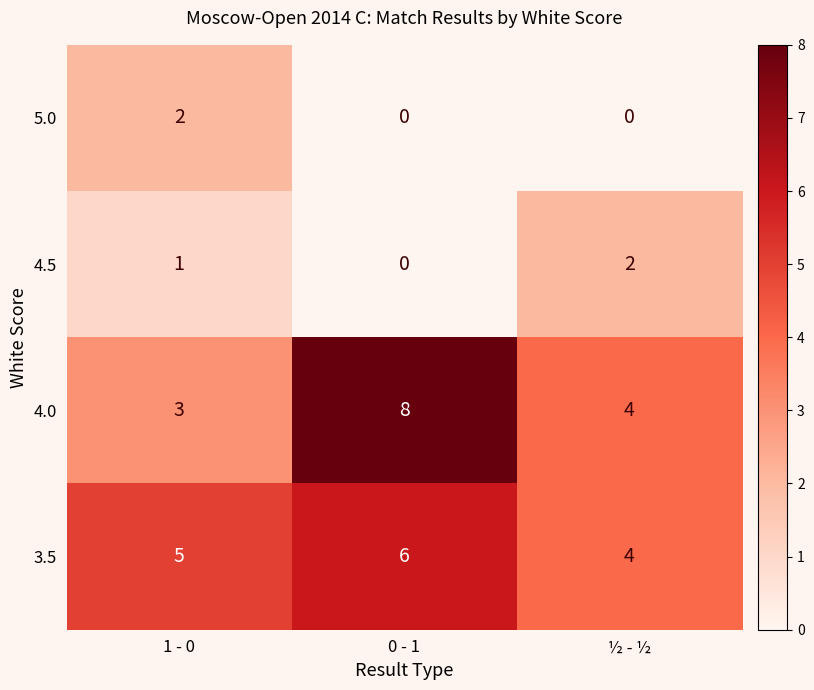

Reading left to right, list all the values displayed in this chart.

5.0: 1 - 0=2	0 - 1=0	½ - ½=0
4.5: 1 - 0=1	0 - 1=0	½ - ½=2
4.0: 1 - 0=3	0 - 1=8	½ - ½=4
3.5: 1 - 0=5	0 - 1=6	½ - ½=4